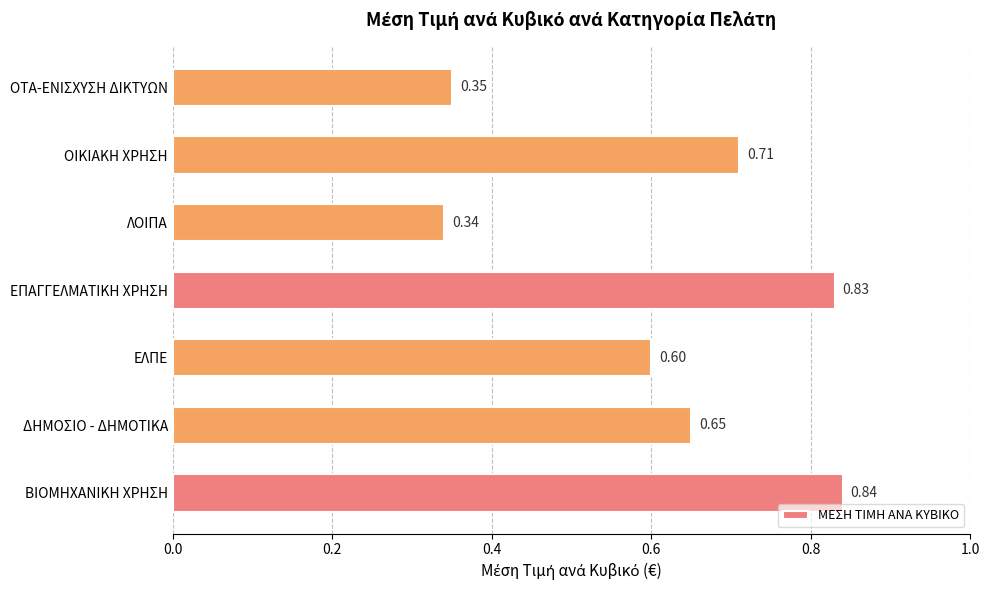

Count the number of data series in this chart.

1